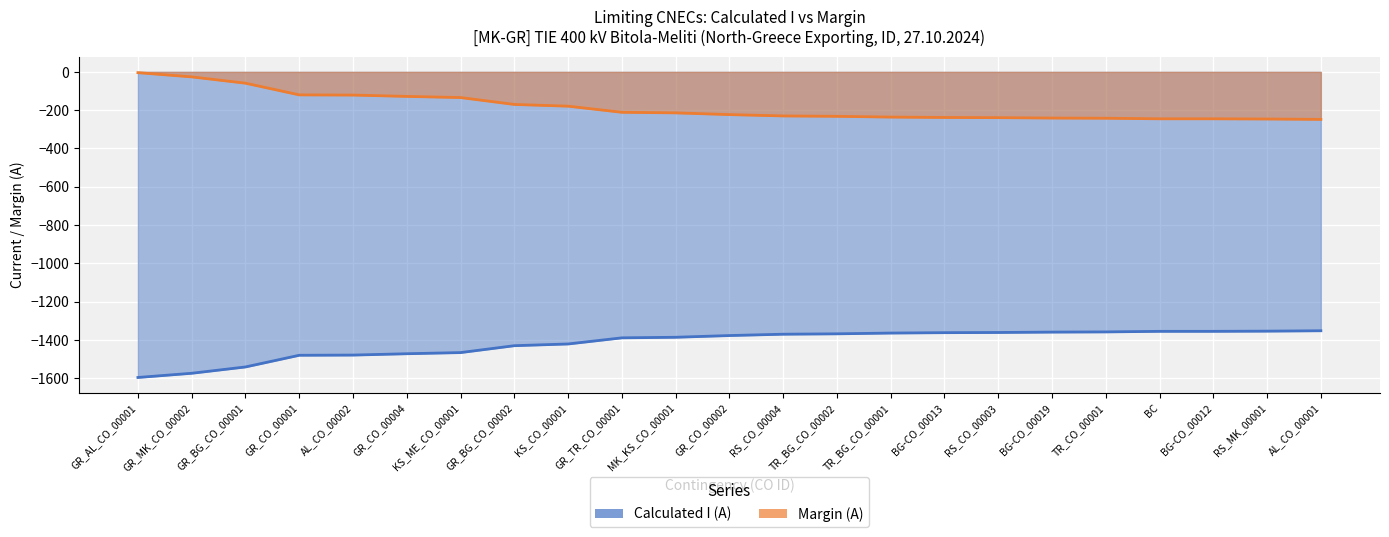

True or false: Calculated I (A) and Margin (A) intersect in this chart.

False